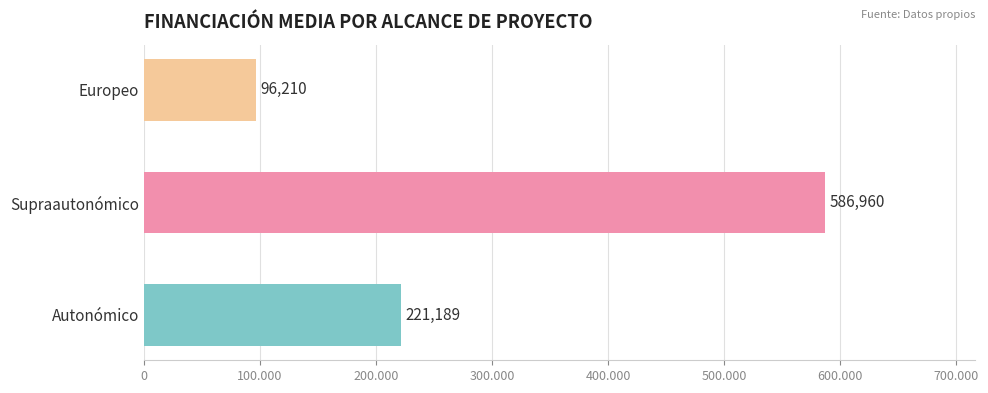

The value at 30 is 370127. True or false?

False